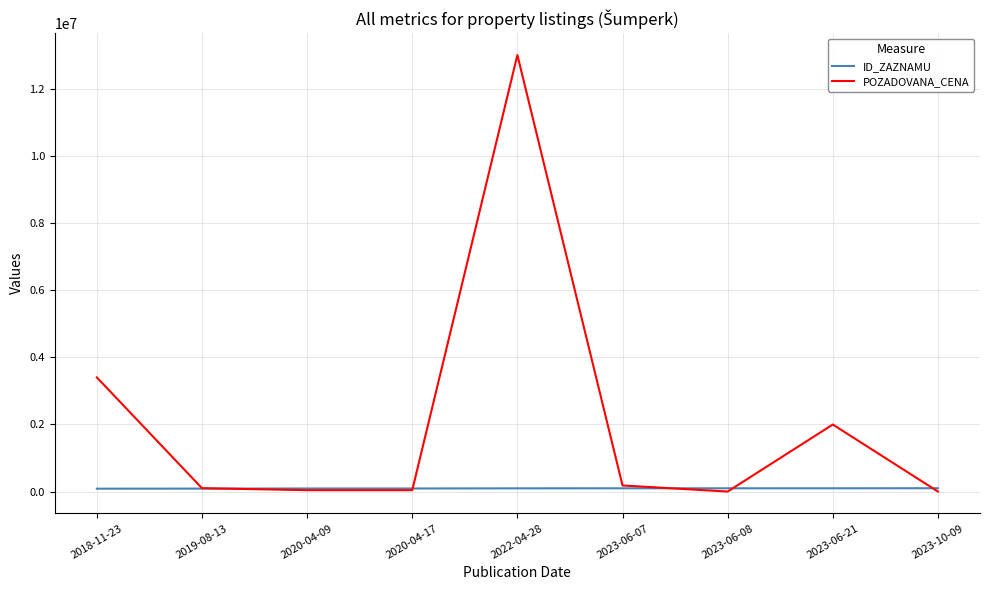

How many categories are shown in the chart?

9